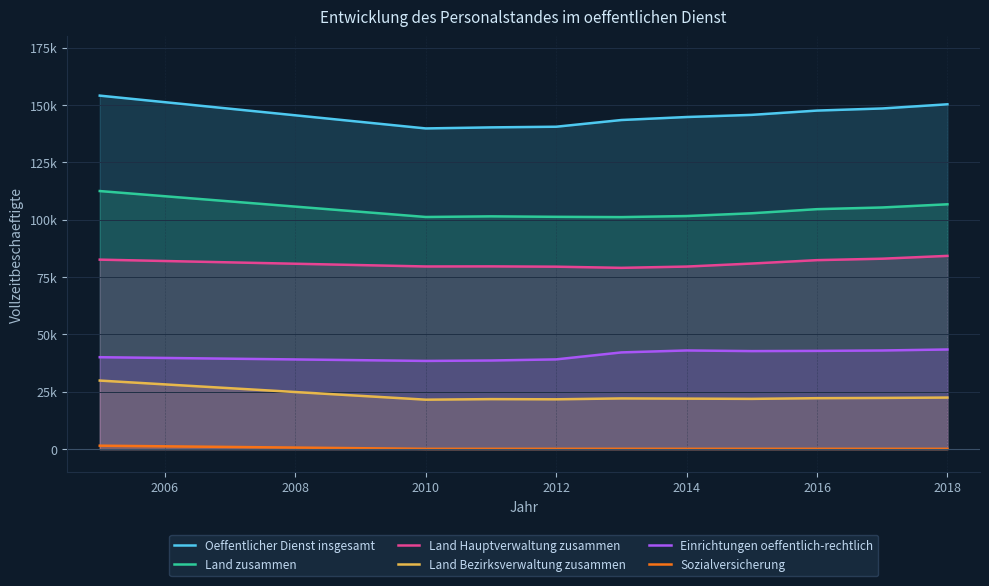

Which series has the largest total across all categories?

Oeffentlicher Dienst insgesamt